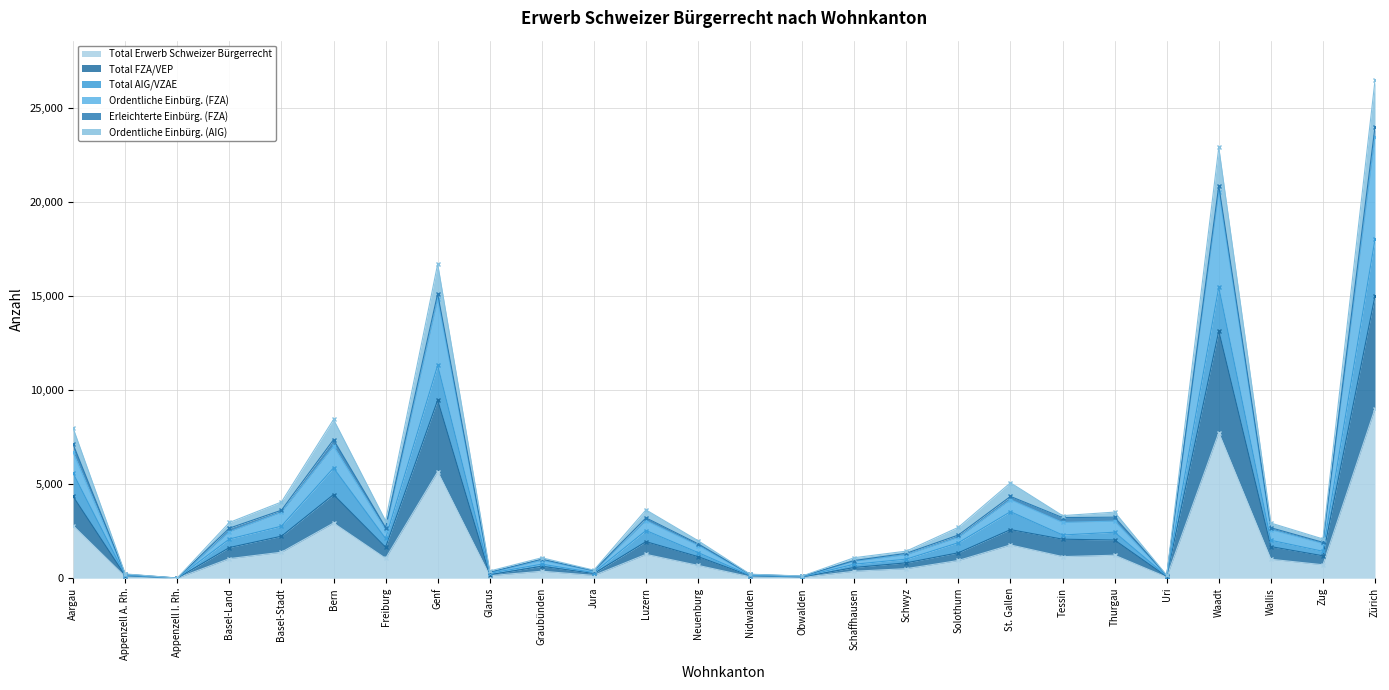

What position from the right is Wallis?

3